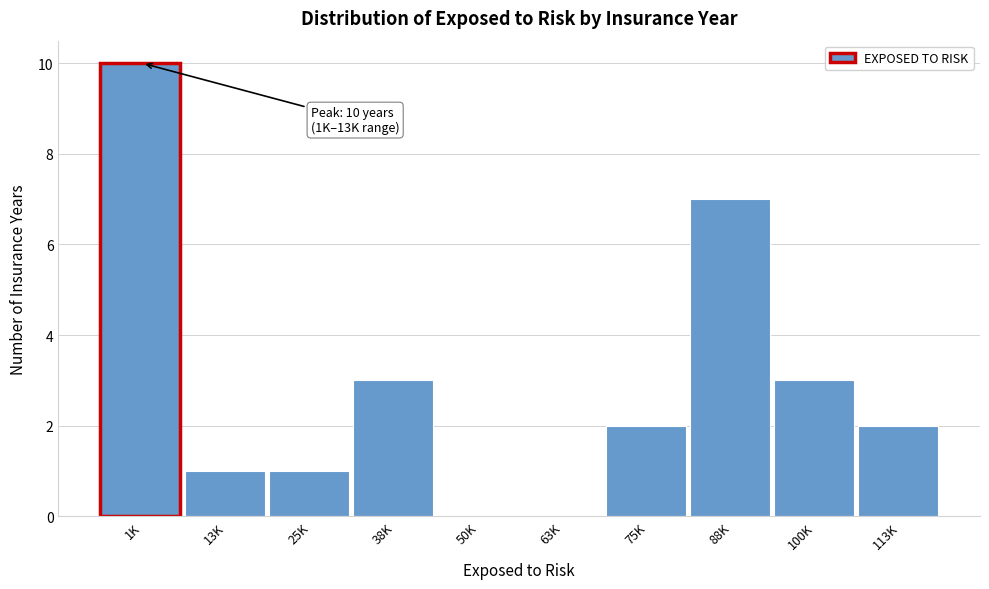

Reading left to right, transcribe all the data shown in this chart.

1K=10	13K=1	25K=1	38K=3	50K=0	63K=0	75K=2	88K=7	100K=3	113K=2